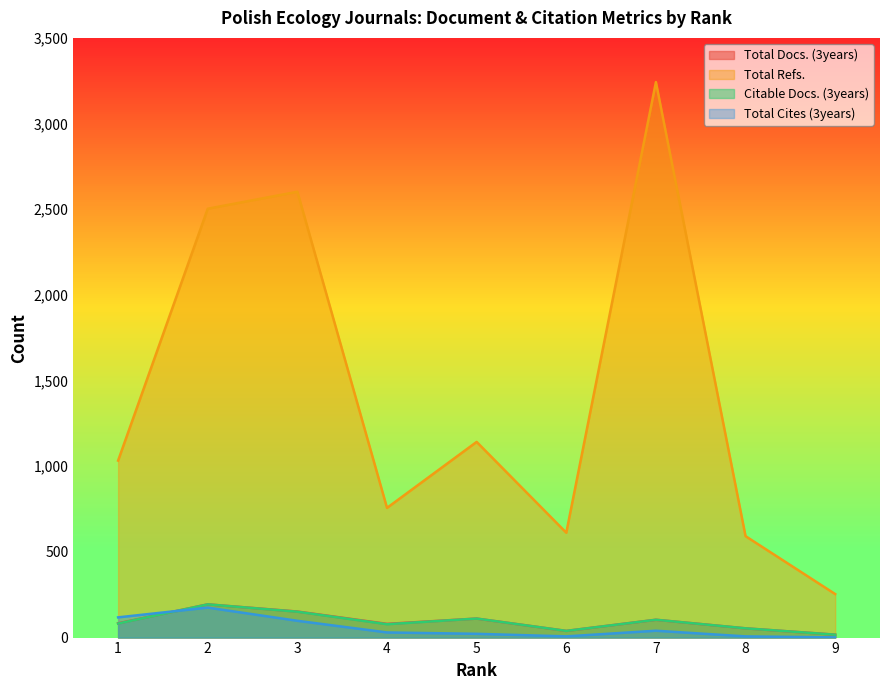

What are all the series names shown in the legend?

Total Docs. (3years), Total Refs., Citable Docs. (3years), Total Cites (3years)